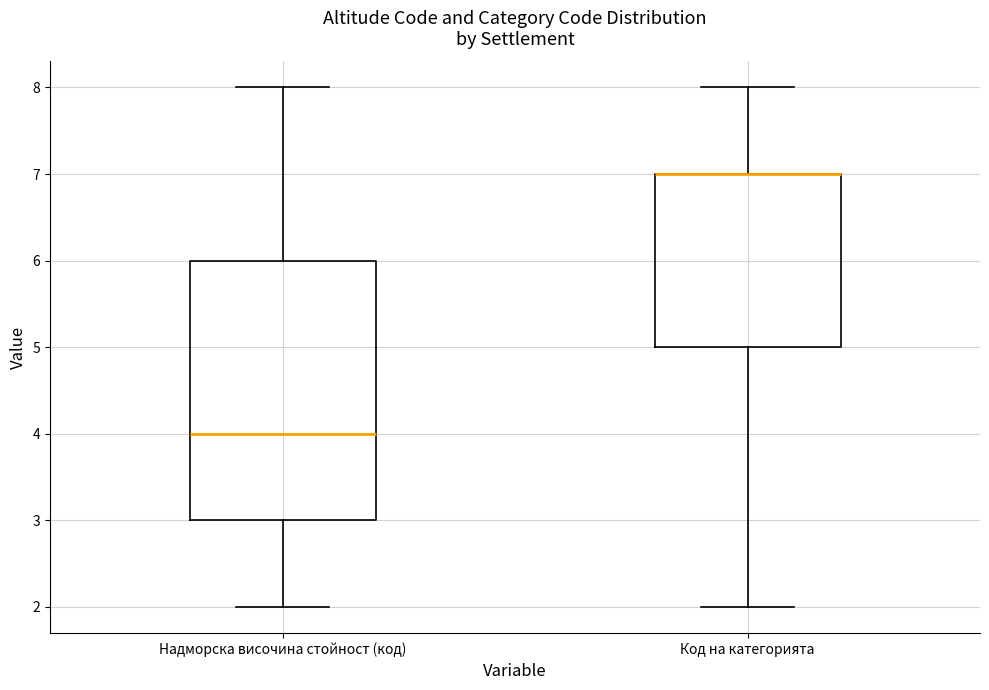

Comparing the boxes themselves (not the whiskers), which one is the tallest?

Надморска височина стойност (код)